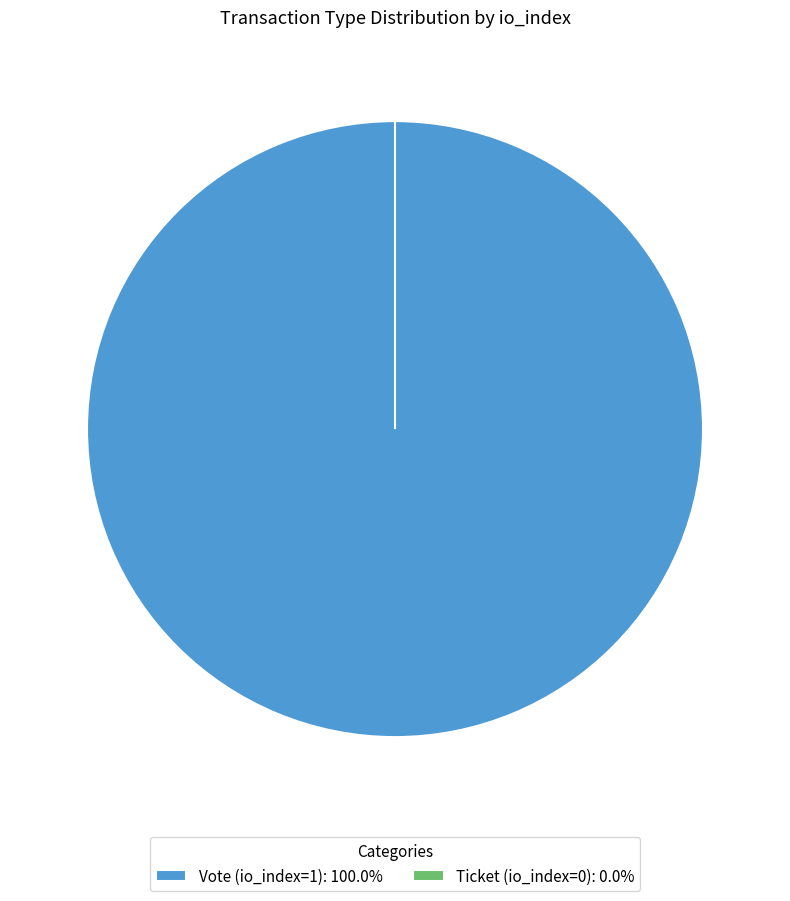

To the nearest percent, what percentage of the pie is Vote (io_index=1)?

100%